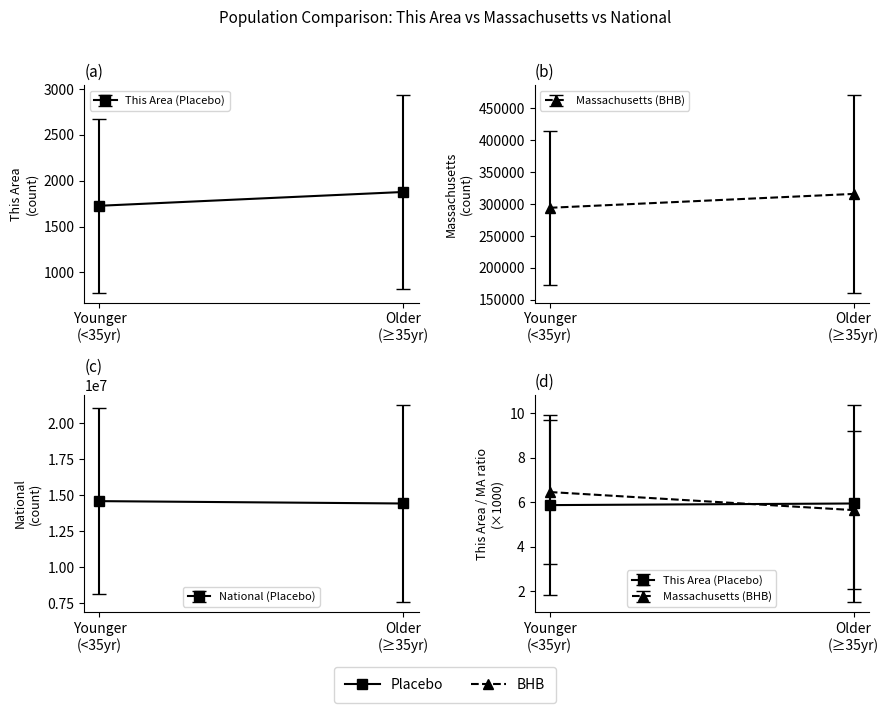

List the series in order of their peak value, highest first.

National, Massachusetts, This Area